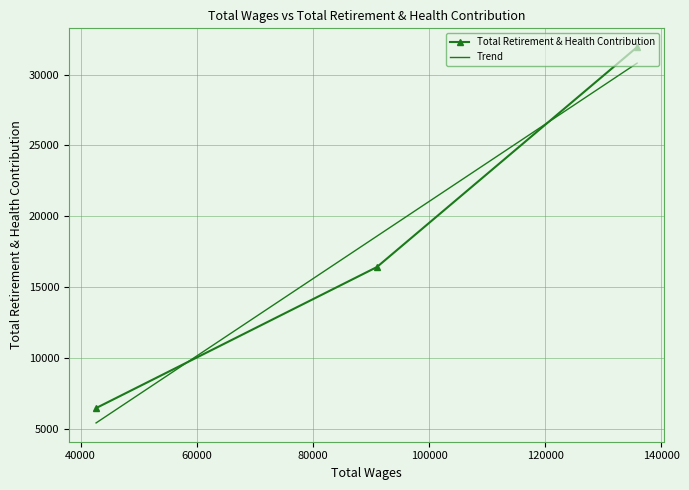

What is the value of the Total Retirement & Health Contribution point at the 3rd from the left?

31934